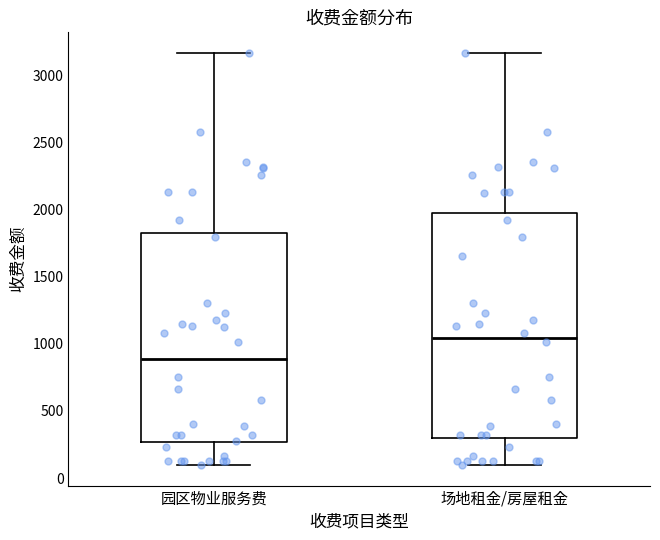

Reading left to right, read every box against the y-axis: the position of its median line, the range the box covers, and the ends of its whiskers. The values are not printed on the chart, so give them approximately, as read against the axis.

园区物业服务费: median 900, box 250 to 1800, whiskers 100 to 3150
场地租金/房屋租金: median 1050, box 300 to 1950, whiskers 100 to 3150